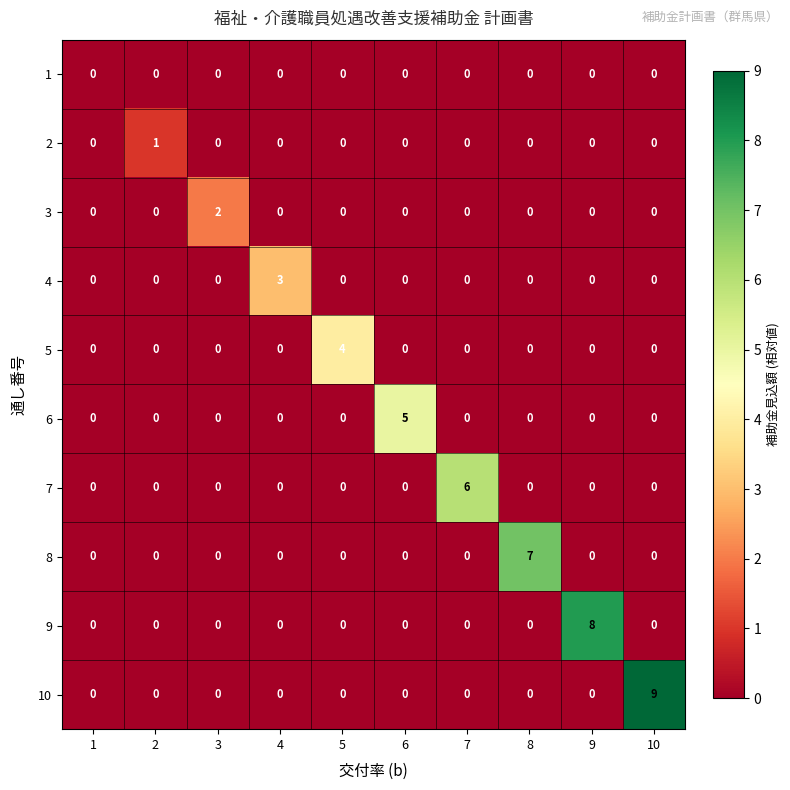

Between 3 and 4, which series saw the biggest shift?

4